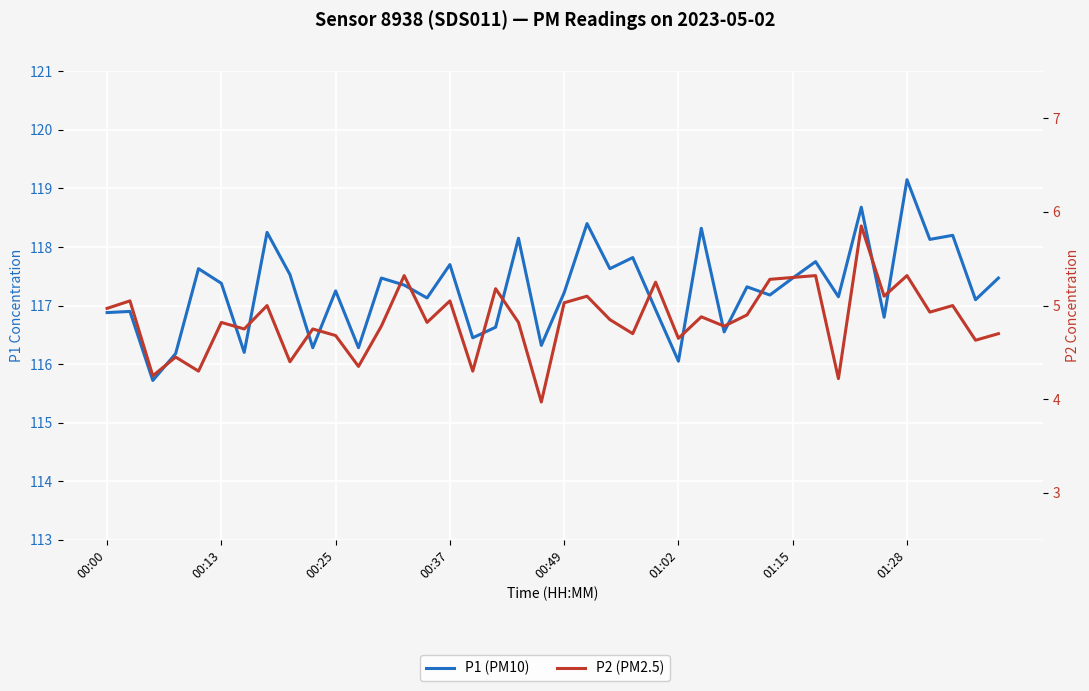

Is this an area chart (filled region under the line)?

No